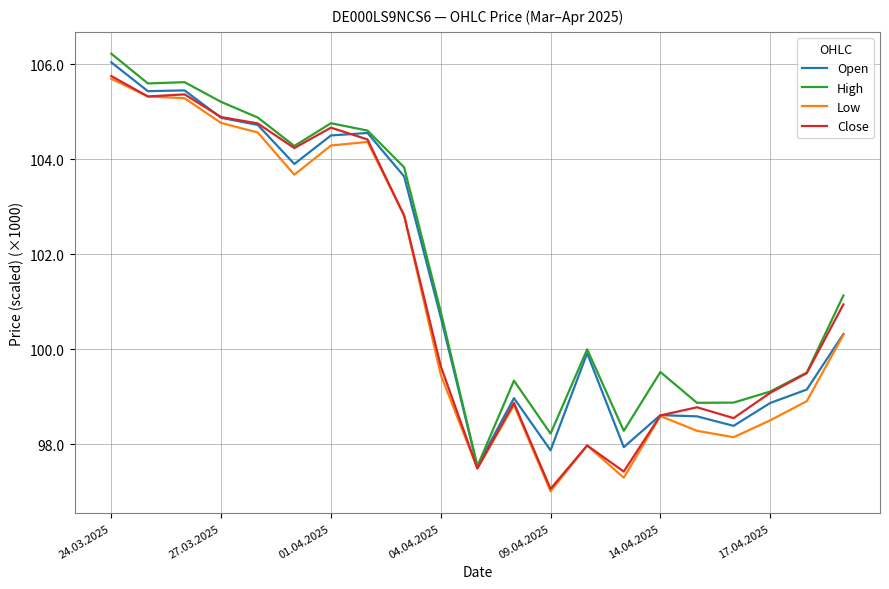

What is the smallest value displayed?

97.0